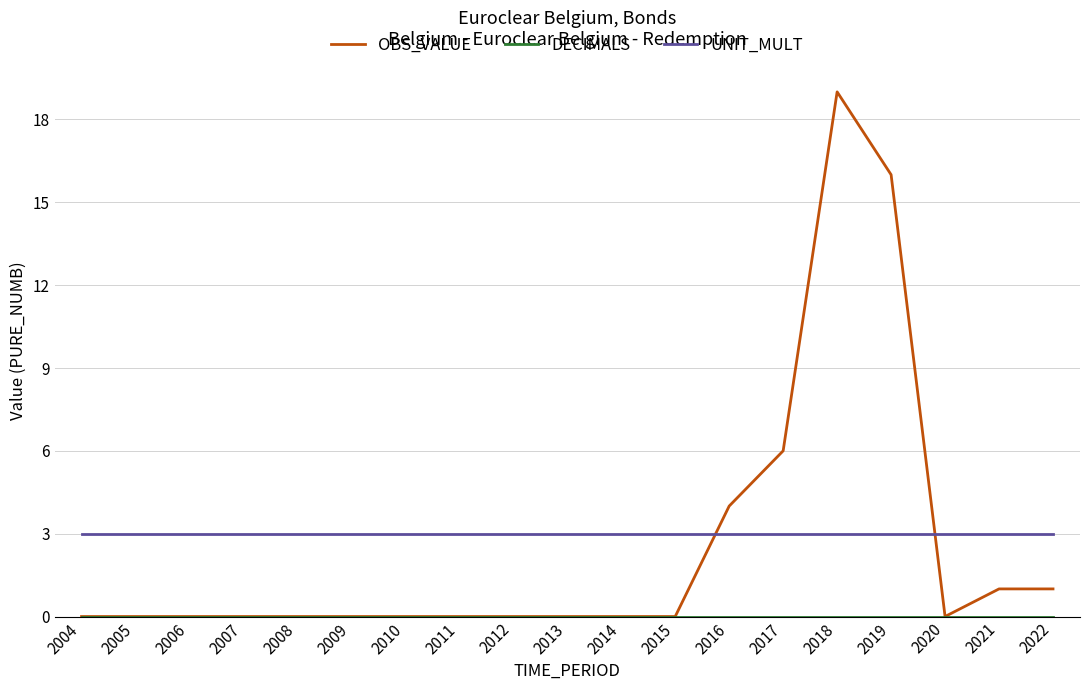

True or false: UNIT_MULT has a value of 1 at 2020.

False